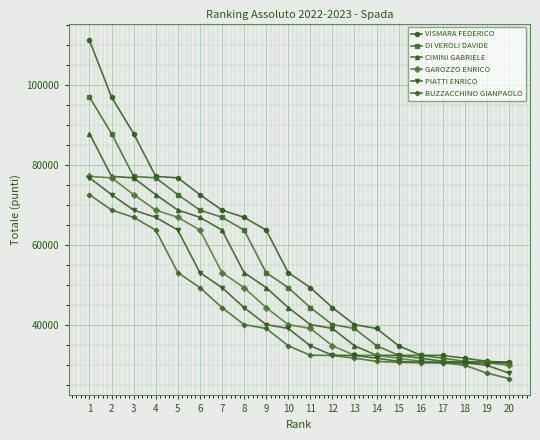

Rank the series by their average value, from highest to lowest.

VISMARA FEDERICO, DI VEROLI DAVIDE, CIMINI GABRIELE, GAROZZO ENRICO, PIATTI ENRICO, BUZZACCHINO GIANPAOLO